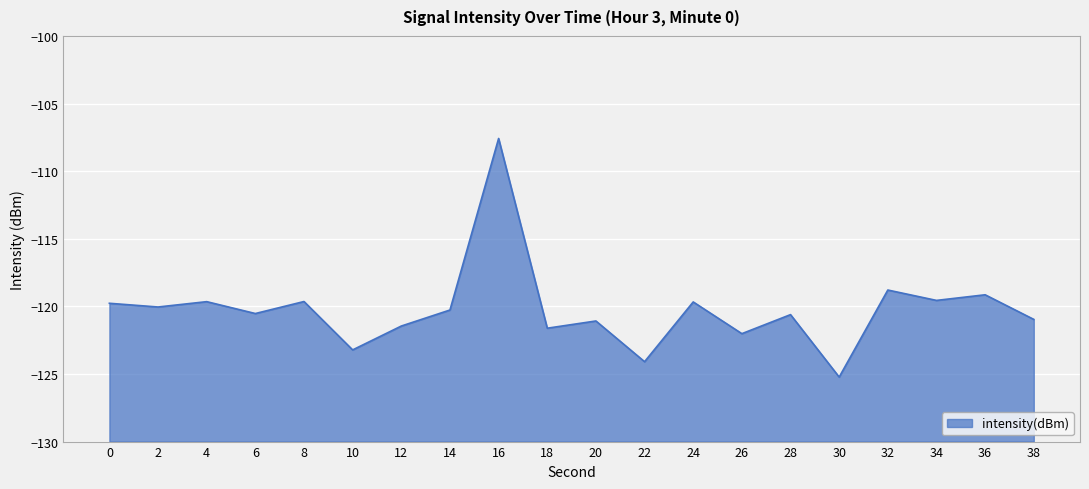

How many points are lower than both their immediate neighbors (excluding endpoints)?

8